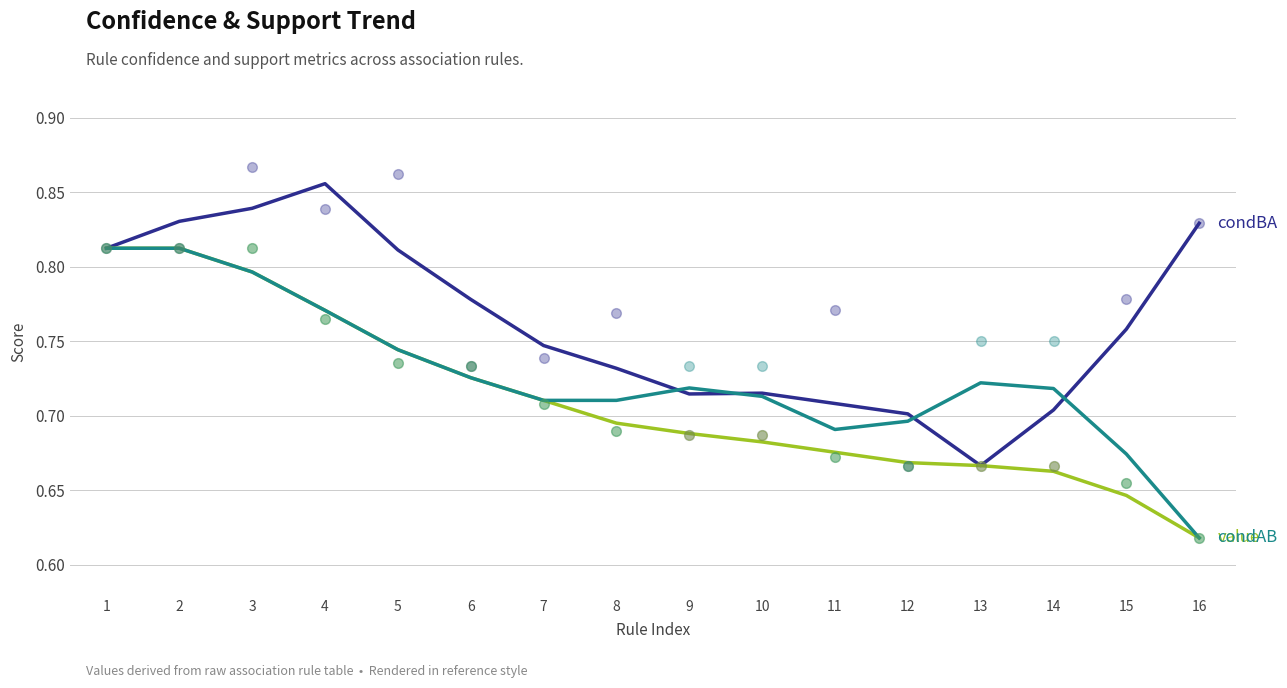

Which series reaches the maximum Y coordinate?

condBA